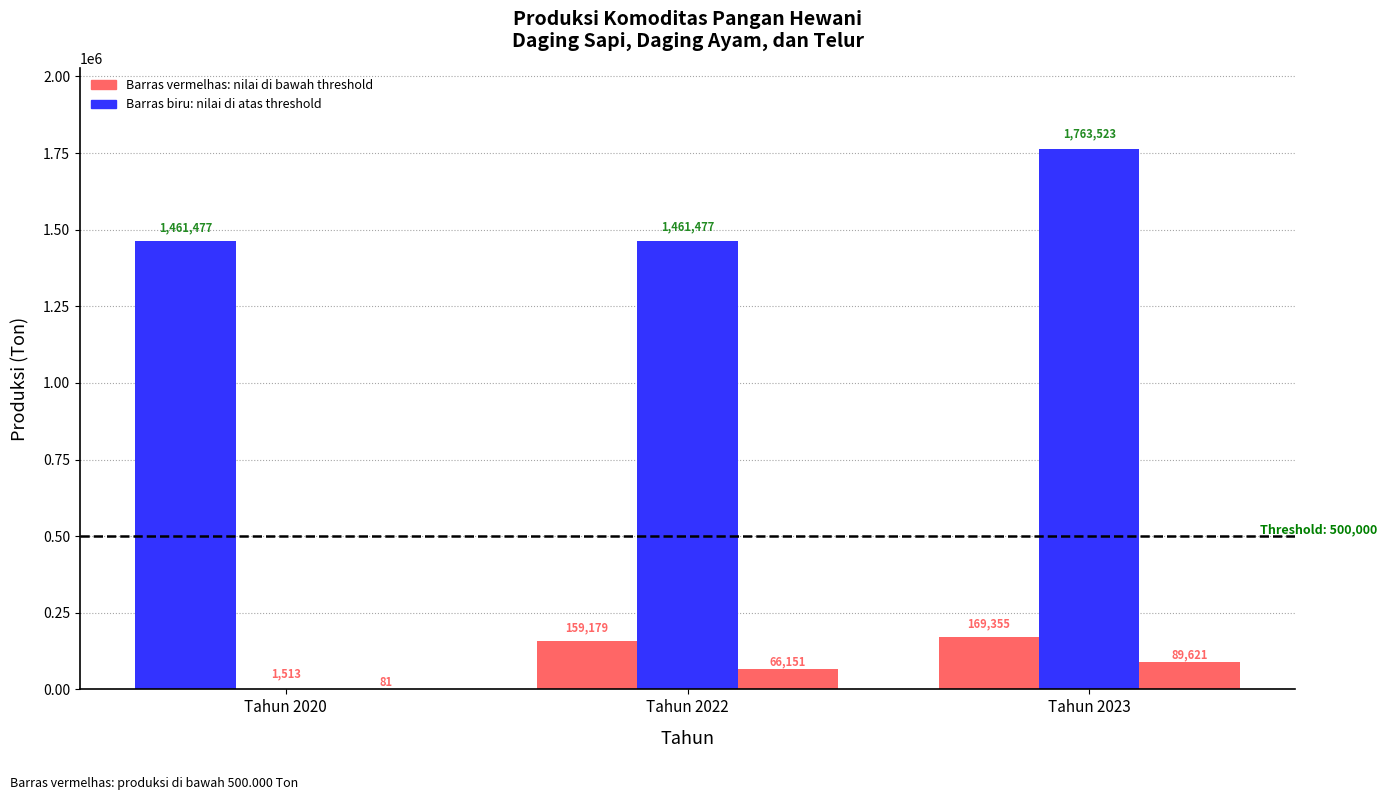

Reading left to right, list all the values displayed in this chart.

Daging Sapi dan Kerbau (Ton): 1461477	159179	169355
Daging Ayam (Ton): 1513	1461477	1763523
Telur (Ton): 81	66151	89621